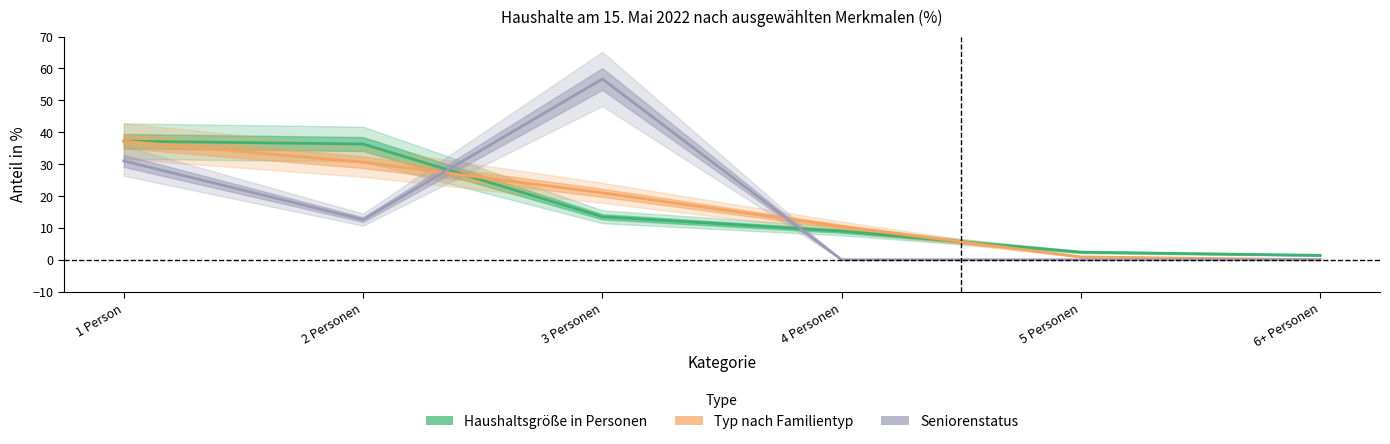

How many data points in Haushaltsgröße in Personen are above 13?

3